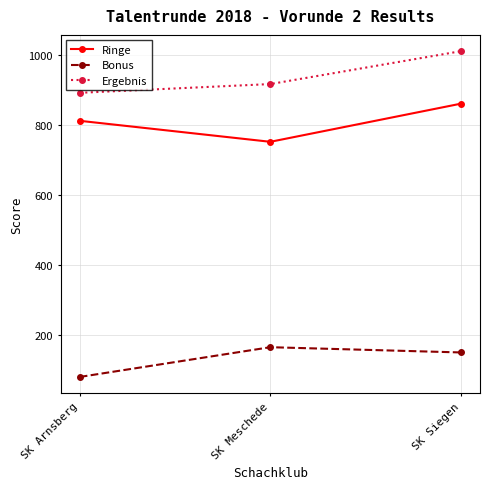

What is the approximate value of Ringe at SK Siegen, to the nearest 5?

860